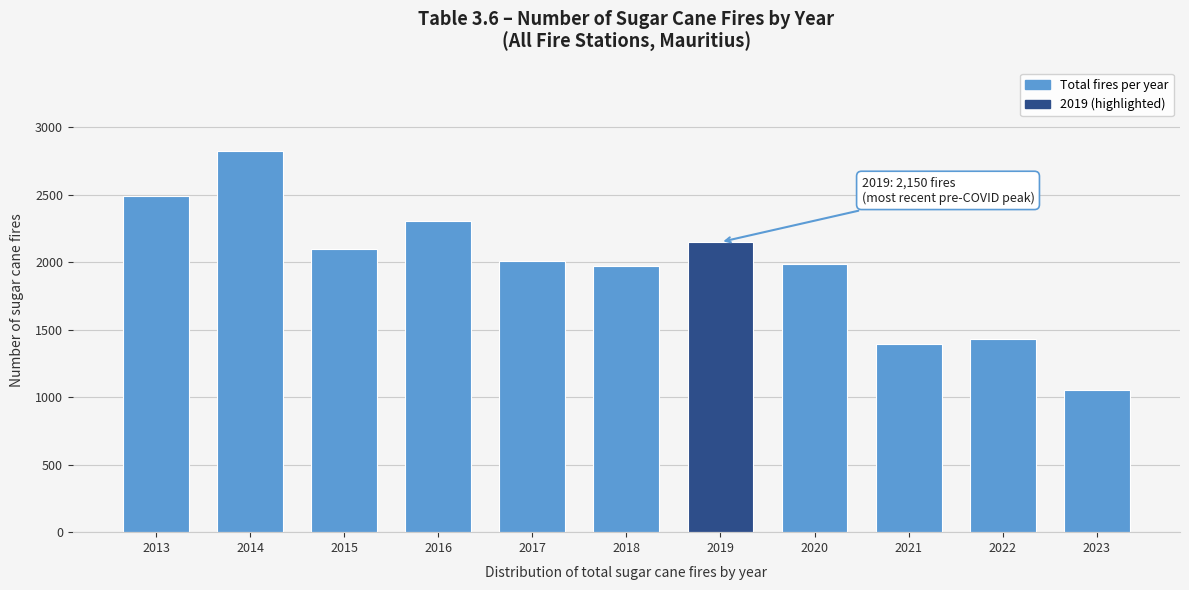

Reading left to right, transcribe all the data shown in this chart.

2013=2489	2014=2822	2015=2097	2016=2307	2017=2007	2018=1969	2019=2150	2020=1986	2021=1392	2022=1431	2023=1056